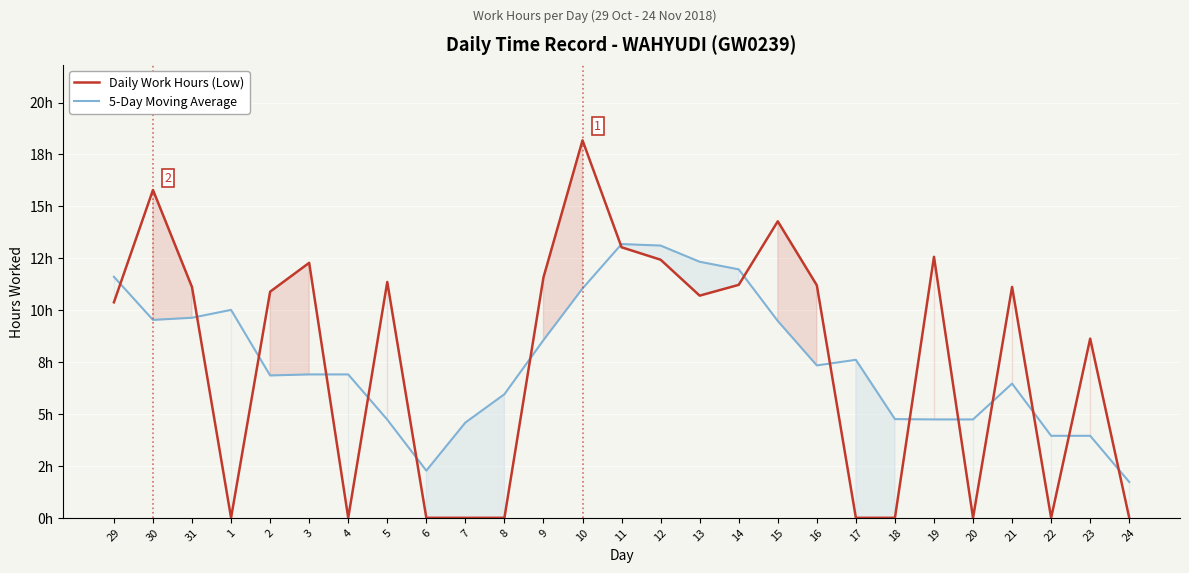

What is the approximate value of 5-Day Moving Average at 23?

4.0